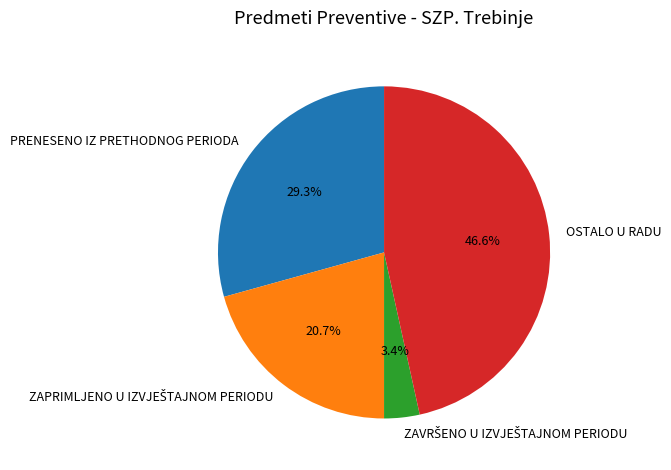

To the nearest percent, what portion does OSTALO U RADU represent?

47%